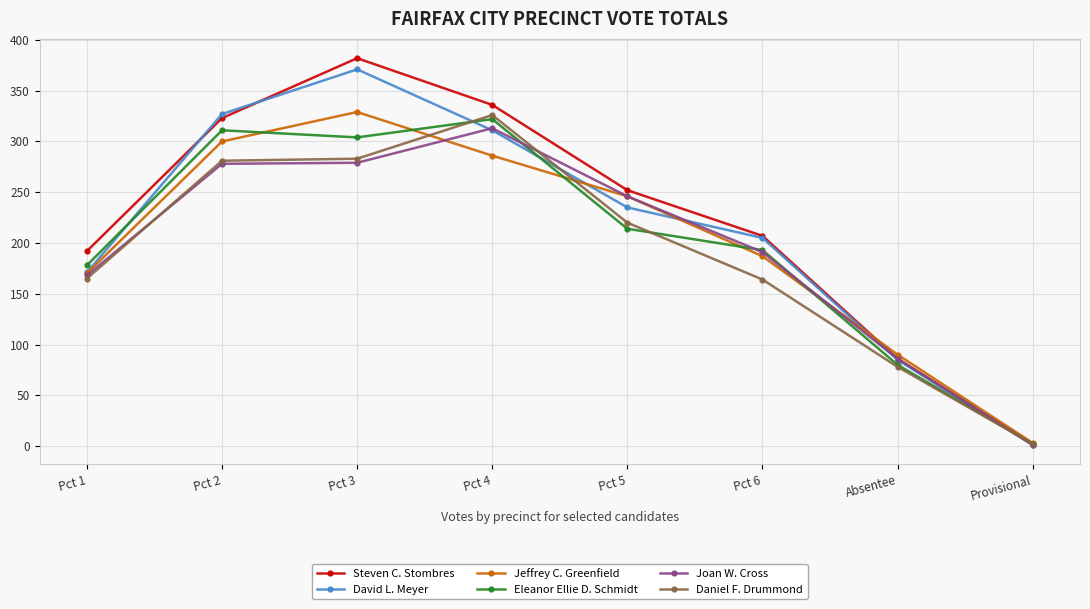

Is it true that David L. Meyer equals 327 at Pct 2?

True